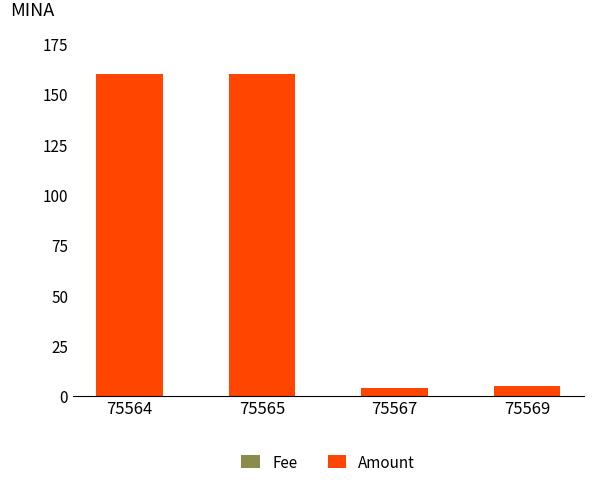

Read the Amount value at 75569.

5.0